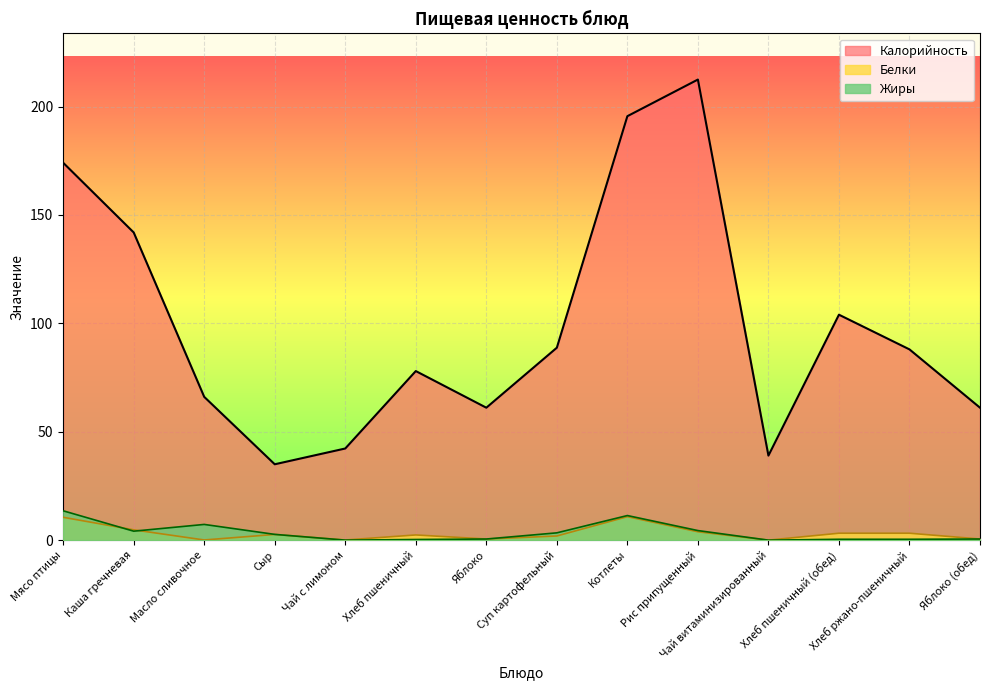

At which label does Калорийность first exceed 88?

Мясо птицы